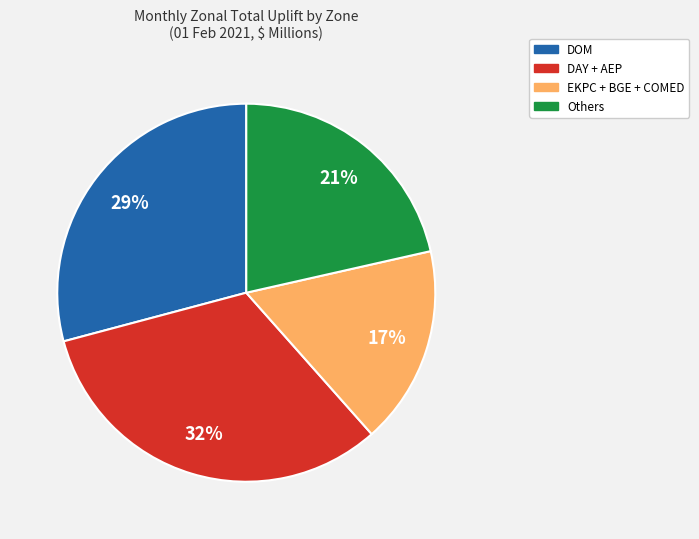

To the nearest percent, what is the average slice percentage?

25%